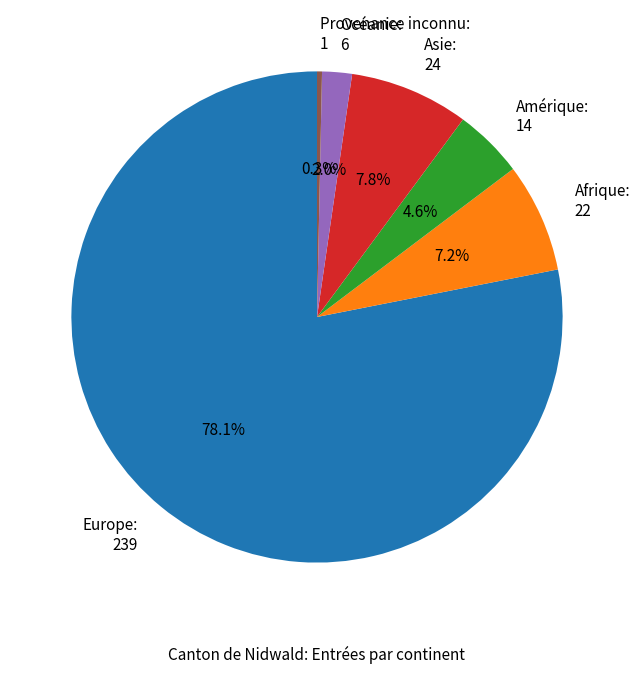

Rank the categories by value from highest to lowest.

Europe, Asie, Afrique, Amérique, Océanie, Provenance inconnu